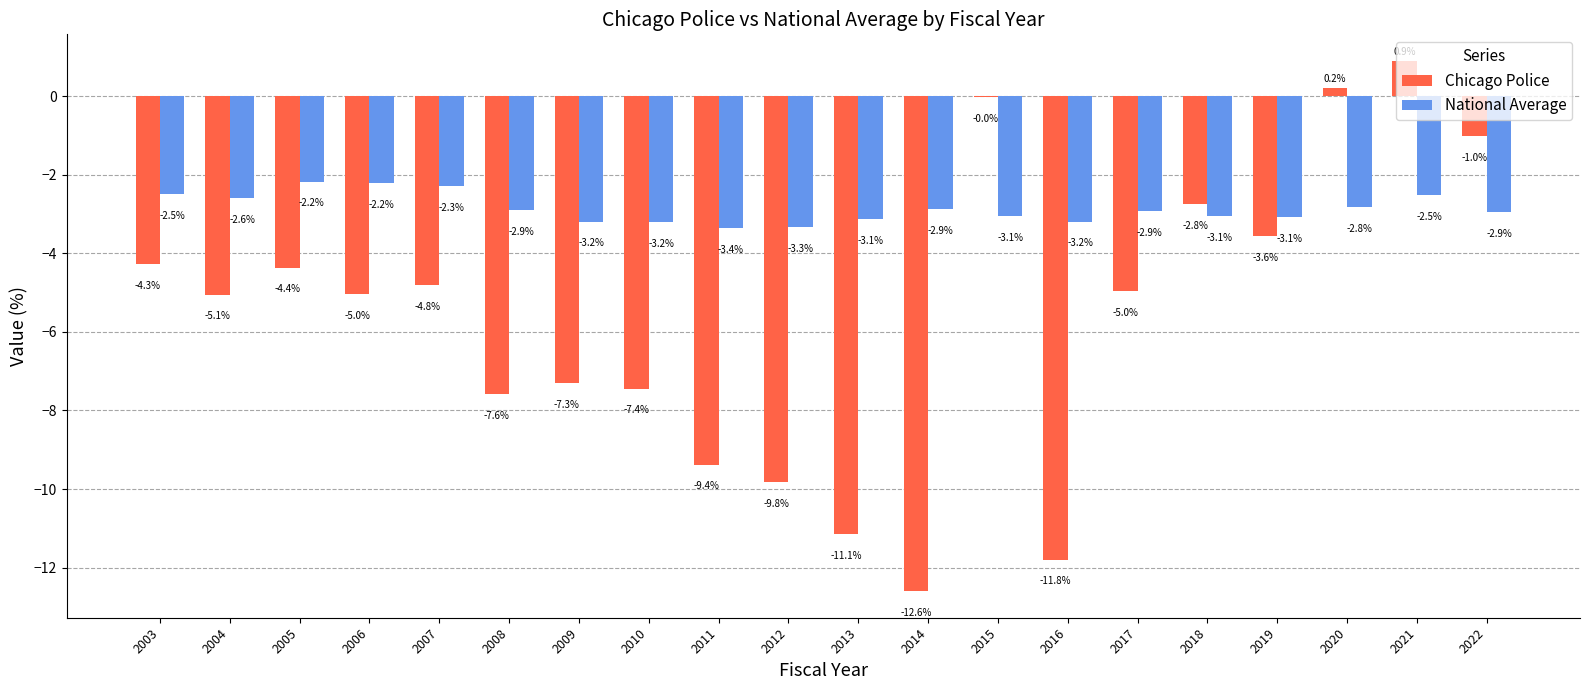

At which category is the sum across all series the highest?

2021